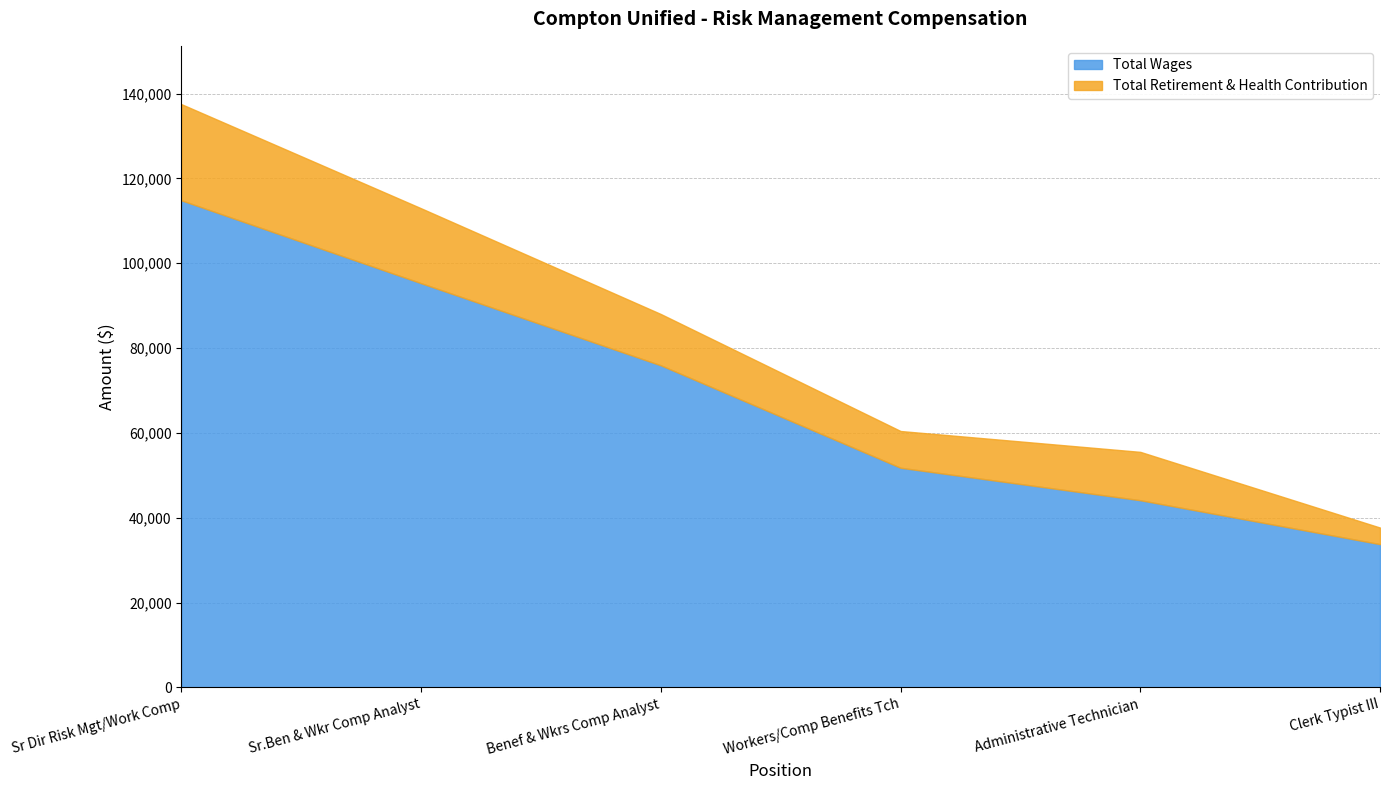

How many data points in Total Retirement & Health Contribution are above 12094?

2